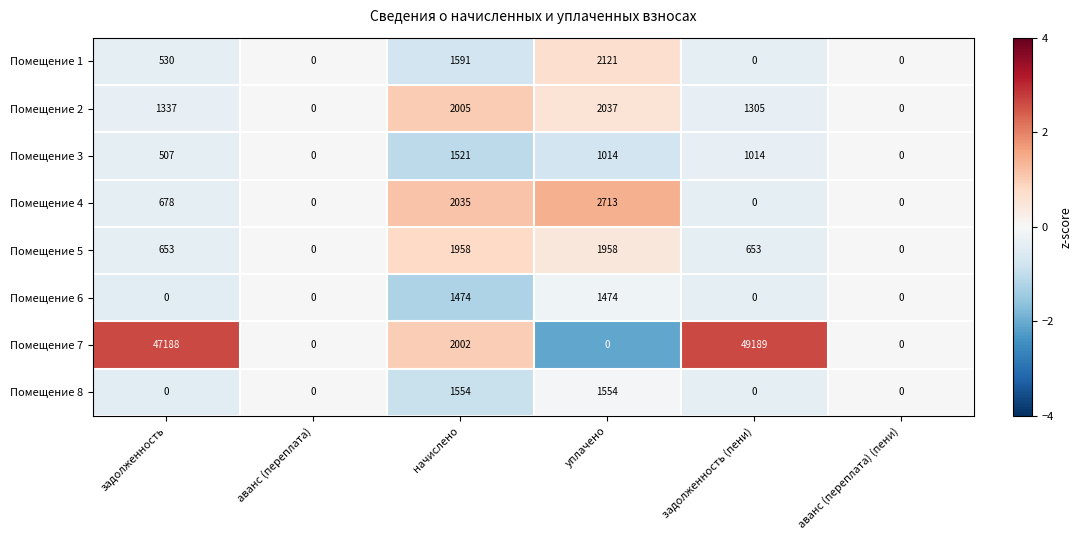

How many data points does each series have?

6